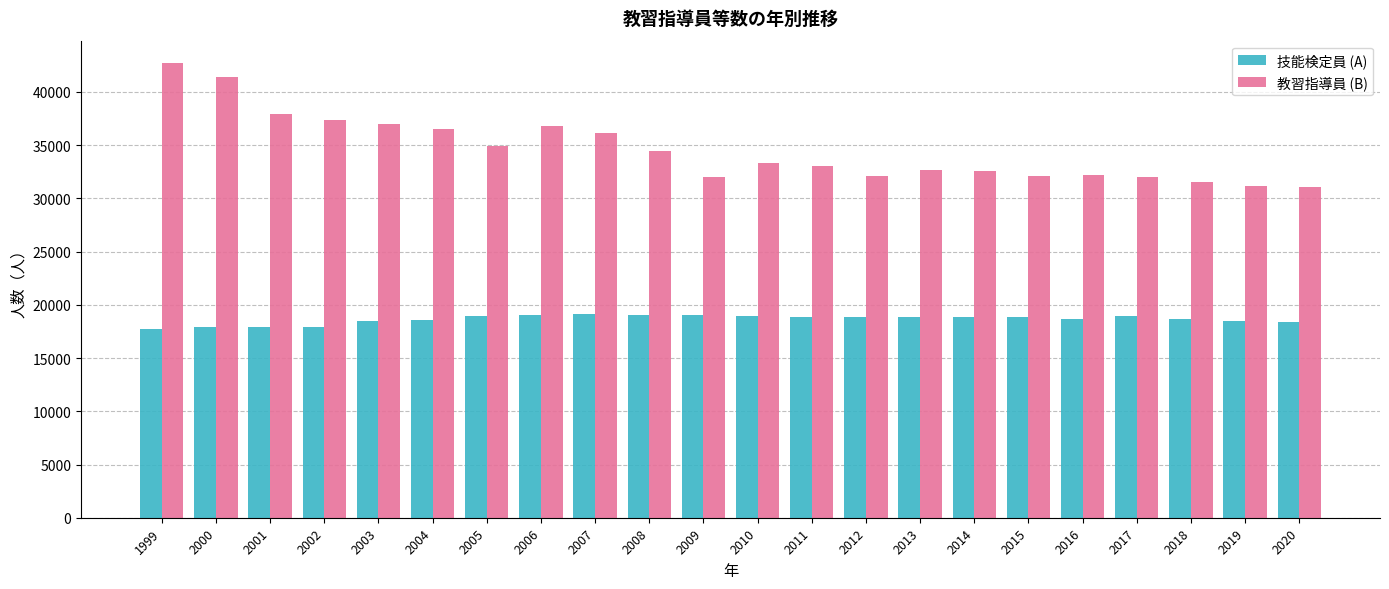

At which category does the chart reach its peak across all series?

1999